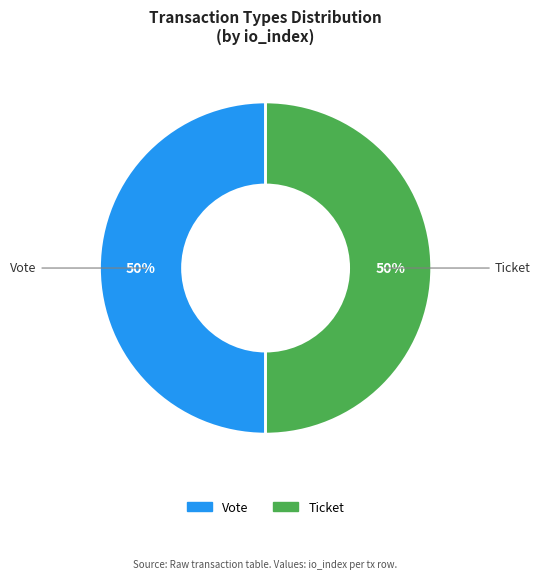

To the nearest percent, what is the combined percentage of Vote and Ticket?

100%